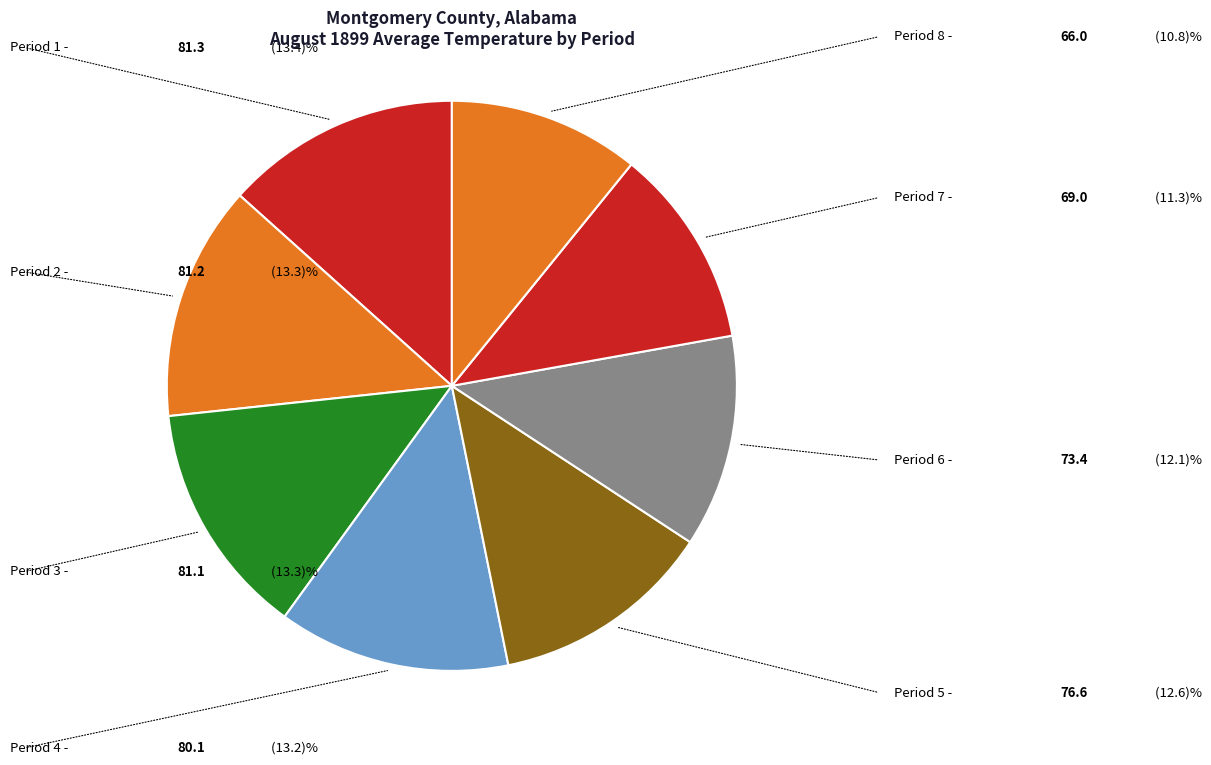

How many segments does this pie chart have?

8